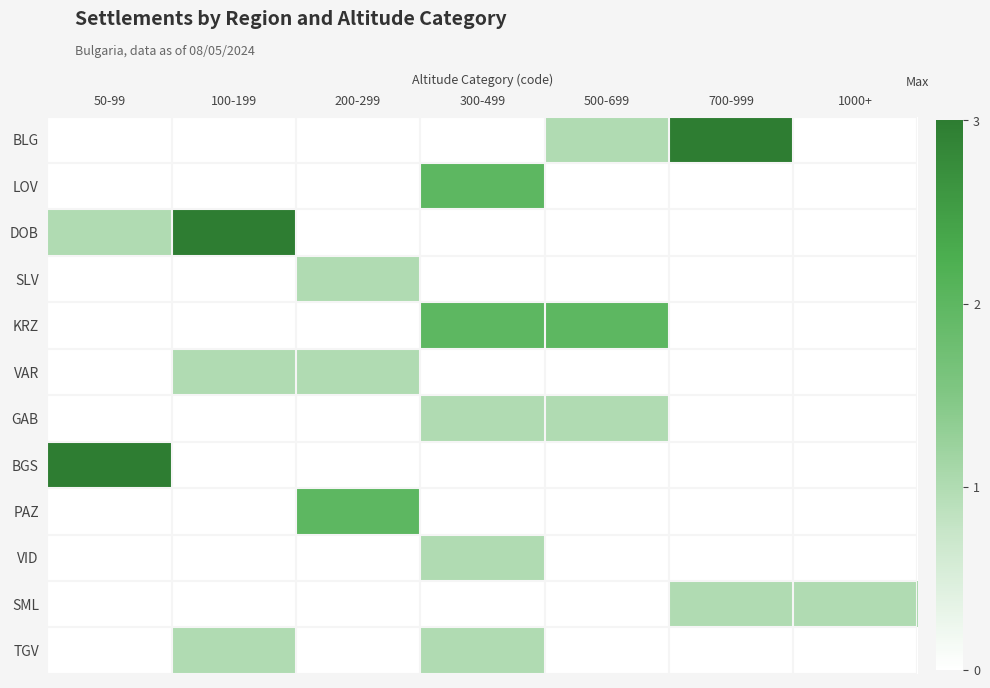

Which series has the largest total across all categories?

BLG